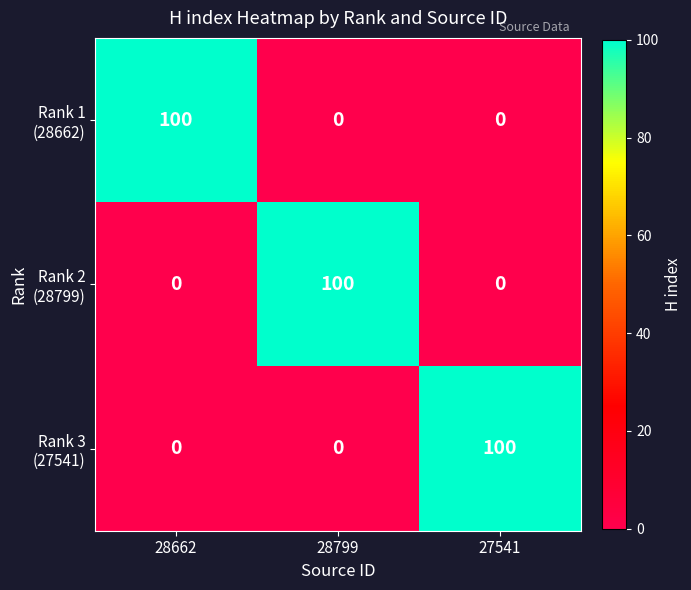

What is the difference between the highest and lowest values at 28799?

100